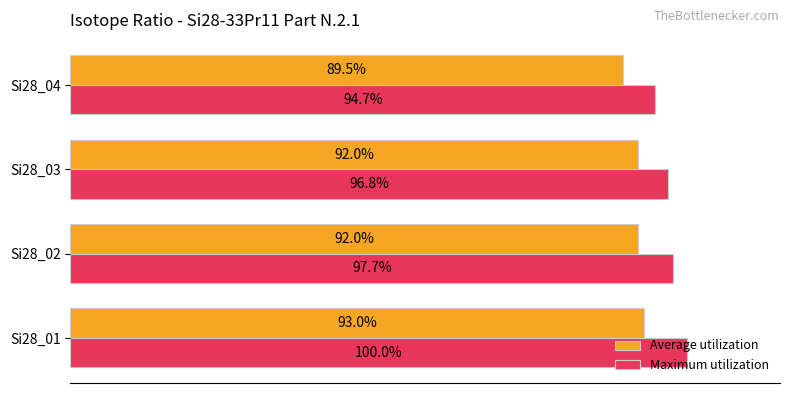

At which category does the chart reach its minimum across all series?

Si28_04